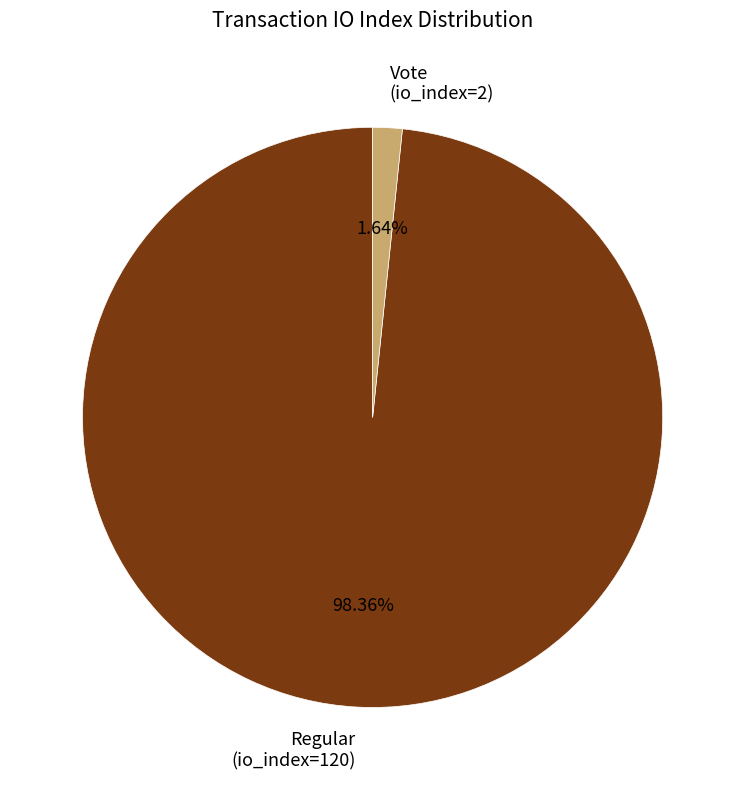

Does Regular (io_index=120) account for over 50% of the chart?

Yes